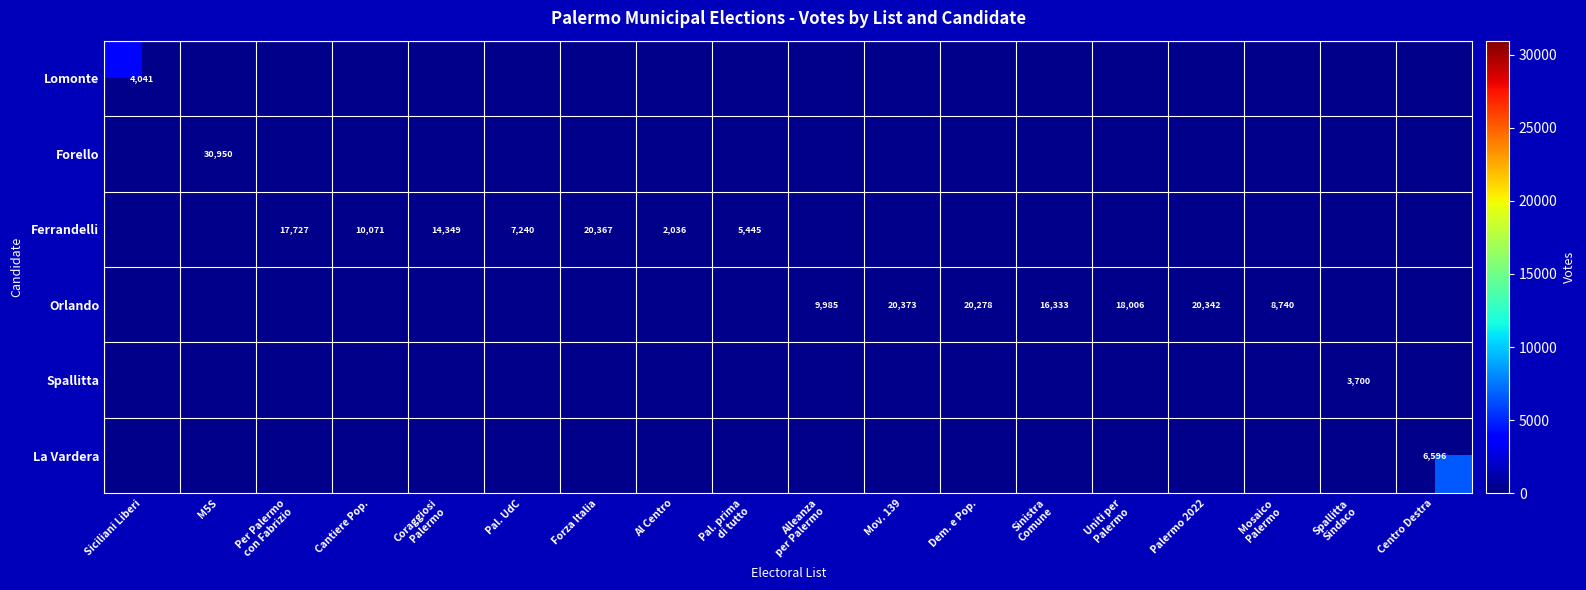

Is it true that Orlando equals 20342 at Palermo 2022?

True